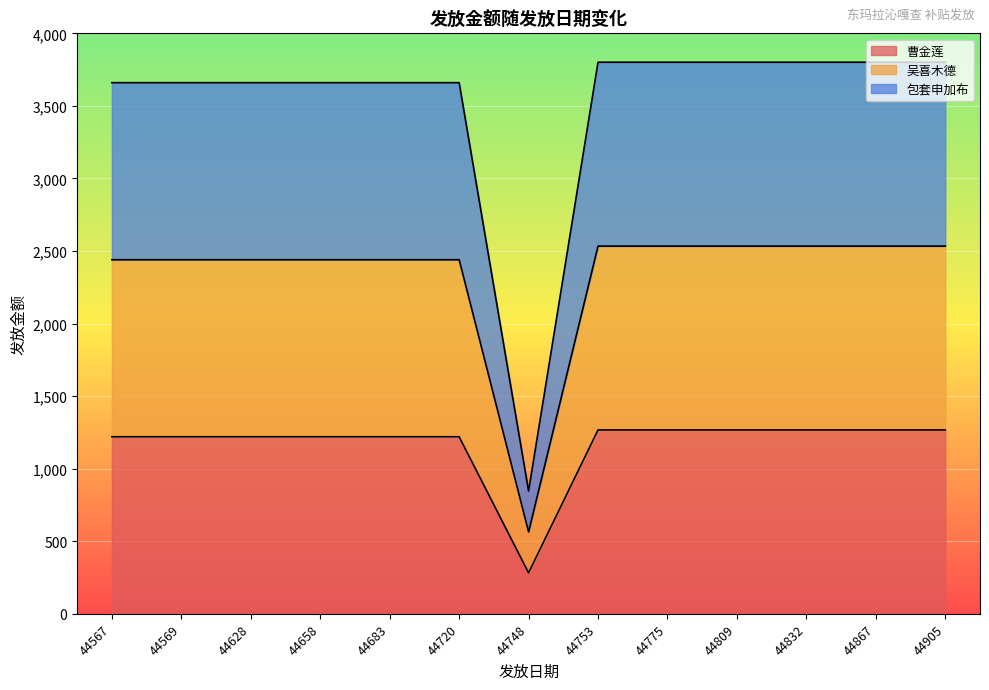

The 吴喜木德 series shows 2534 at 44809. True or false?

True